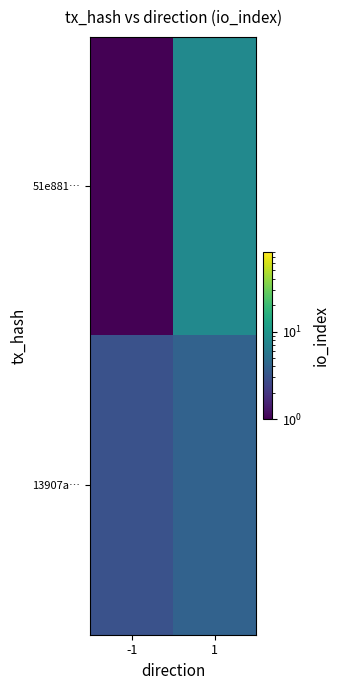

Between 1 and -1, which is larger?

1